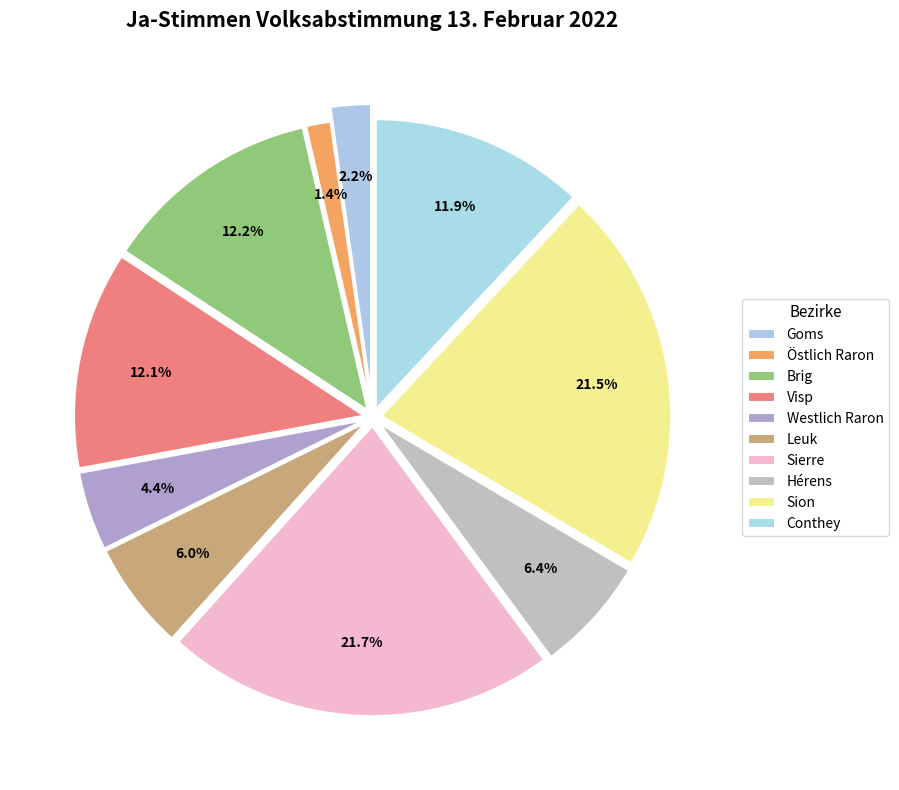

How many segments does this pie chart have?

10